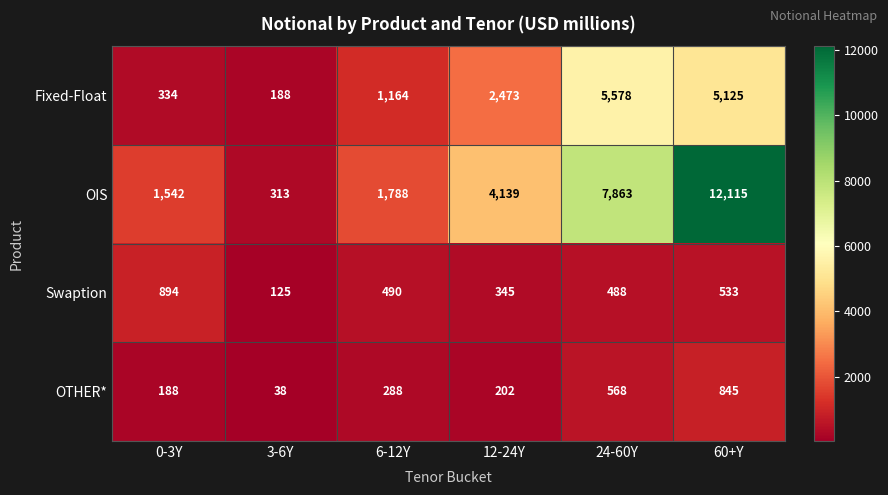

What is the maximum value shown in the chart?

12115